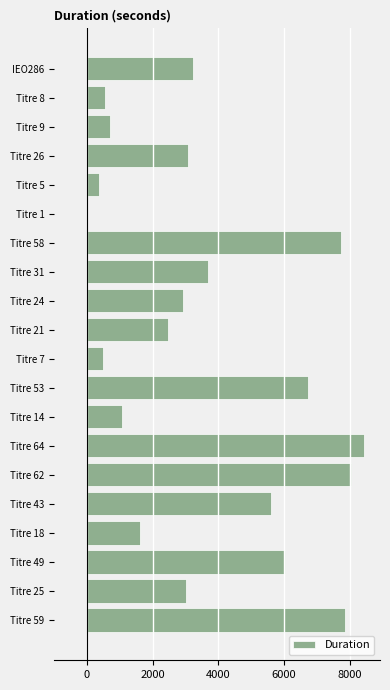

The value at Titre 49 is 6034. True or false?

True